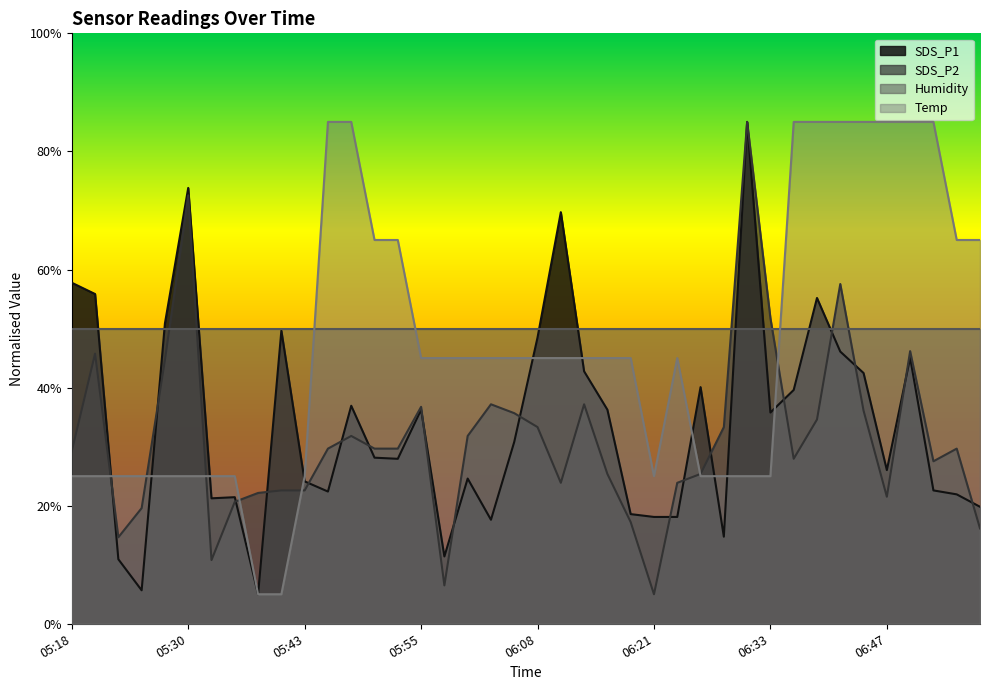

At which category does SDS_P2 reach its first local peak?

05:21